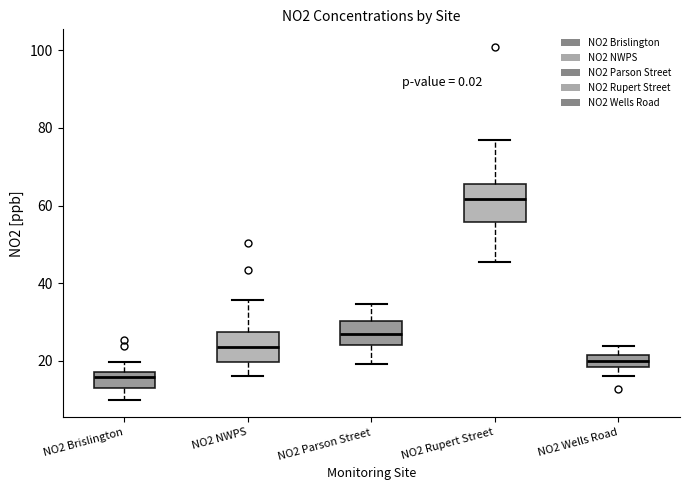

Where is the upper edge of the box for NO2 Wells Road on the y-axis? The values are not printed on the chart, so give them approximately, as read against the axis.

22